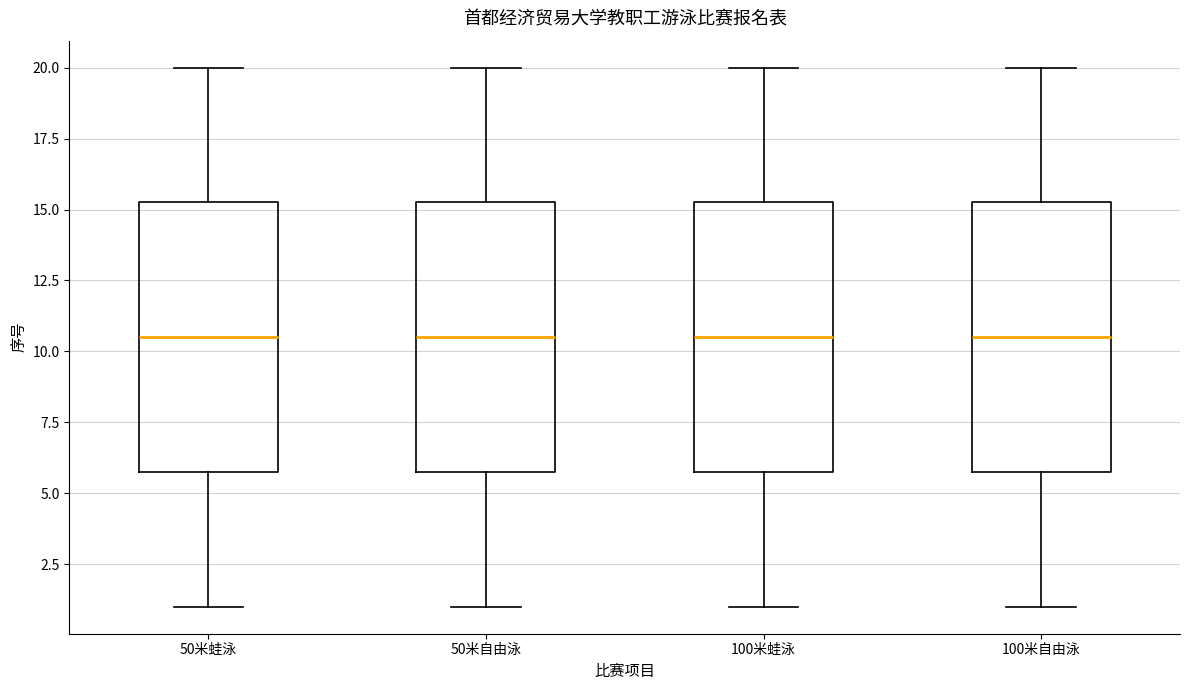

Reading left to right, read every box against the y-axis: the position of its median line, the range the box covers, and the ends of its whiskers. The values are not printed on the chart, so give them approximately, as read against the axis.

50米蛙泳: median 10.5, box 6.0 to 15.5, whiskers 1.0 to 20.0
50米自由泳: median 10.5, box 6.0 to 15.5, whiskers 1.0 to 20.0
100米蛙泳: median 10.5, box 6.0 to 15.5, whiskers 1.0 to 20.0
100米自由泳: median 10.5, box 6.0 to 15.5, whiskers 1.0 to 20.0